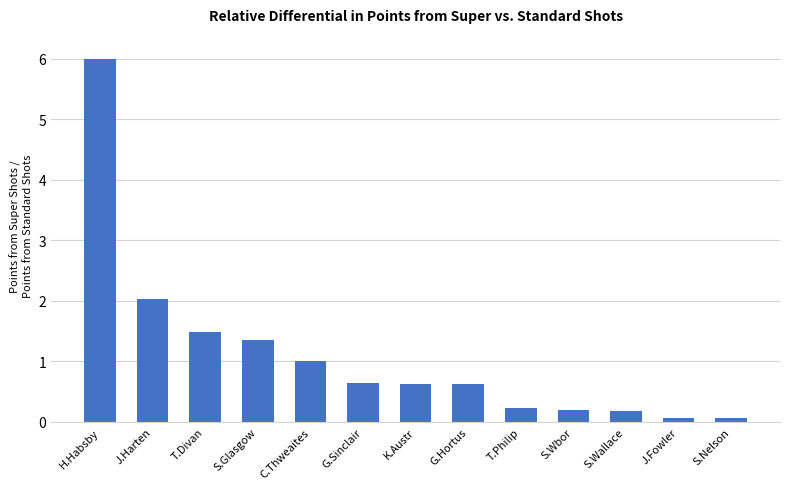

What is the approximate value at J.Harten?

2.0